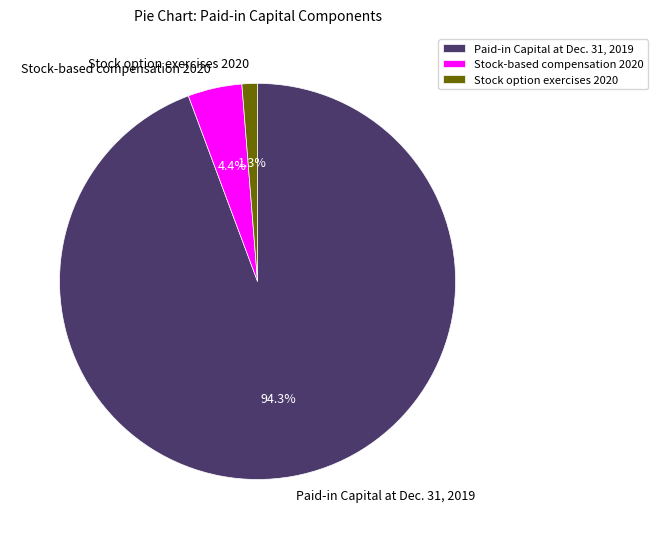

Combined, what portion of the pie is Paid-in Capital at Dec. 31, 2019 and Stock option exercises 2020?

95.6%